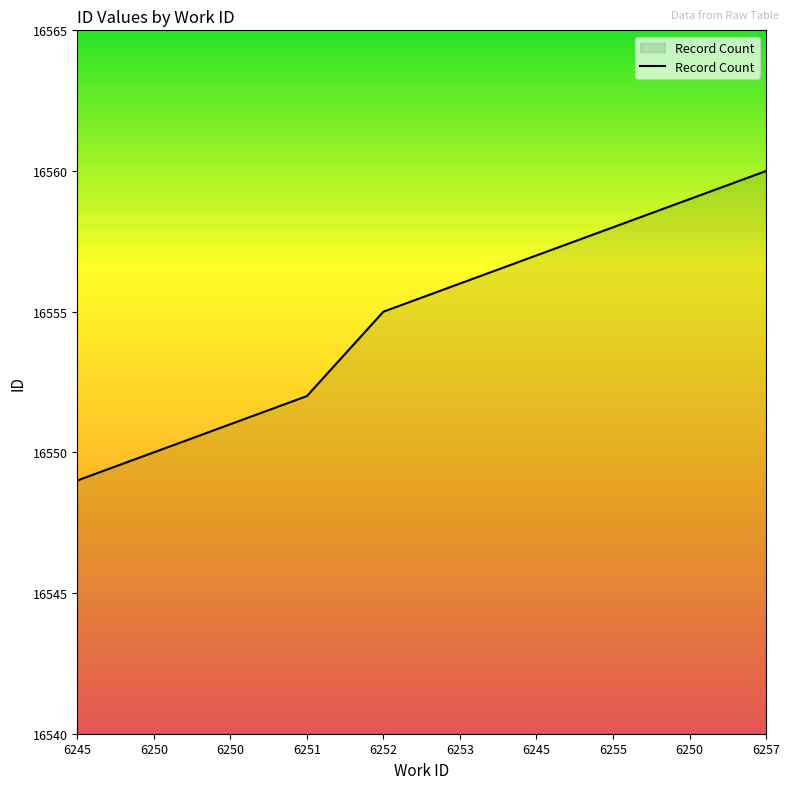

The chart shows a value of 26602 at 6251. True or false?

False